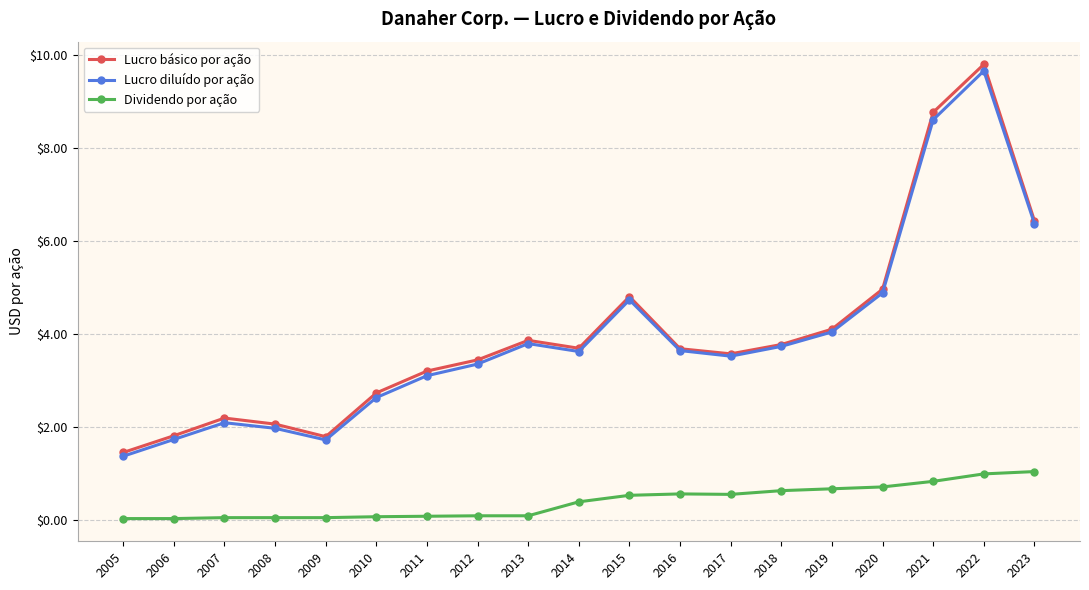

Is the value of Lucro diluído por ação at 2011 greater than the value of Lucro básico por ação at 2019?

No